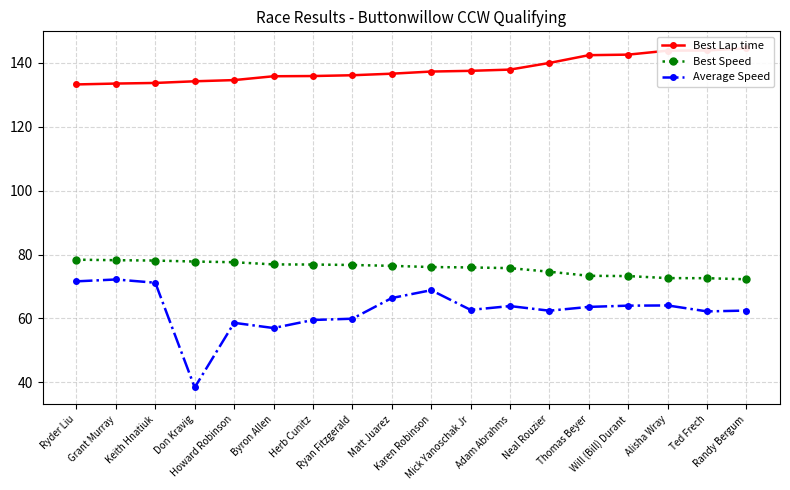

What is the value of the Best Lap time point at the 2nd from the left?

133.5